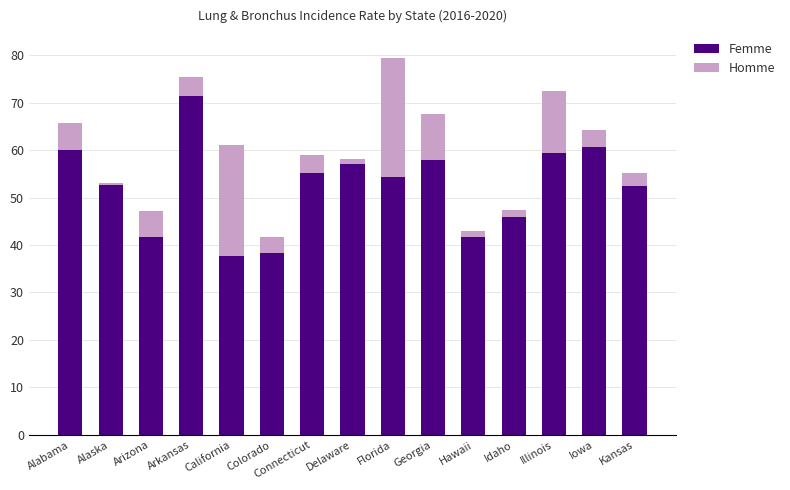

At which category is the sum across all series the highest?

Florida